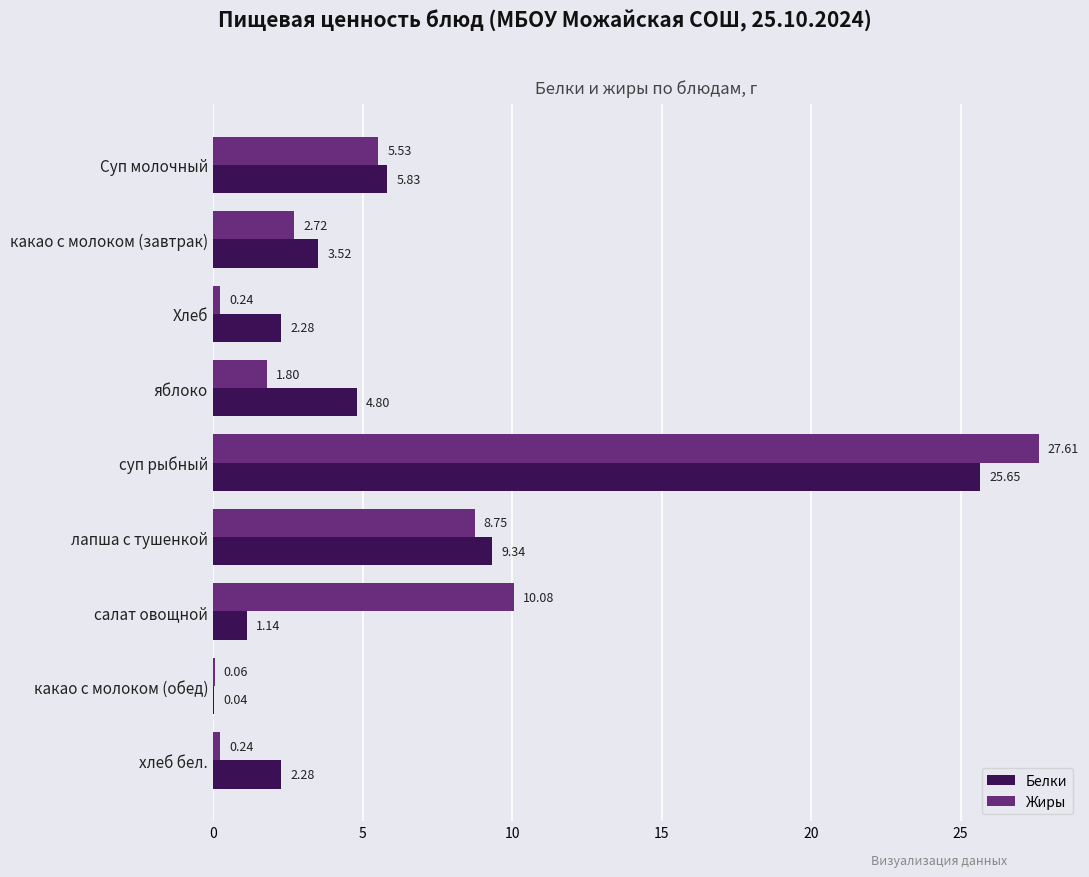

Which series changed the most between лапша с тушенкой and какао с молоком (обед)?

Белки